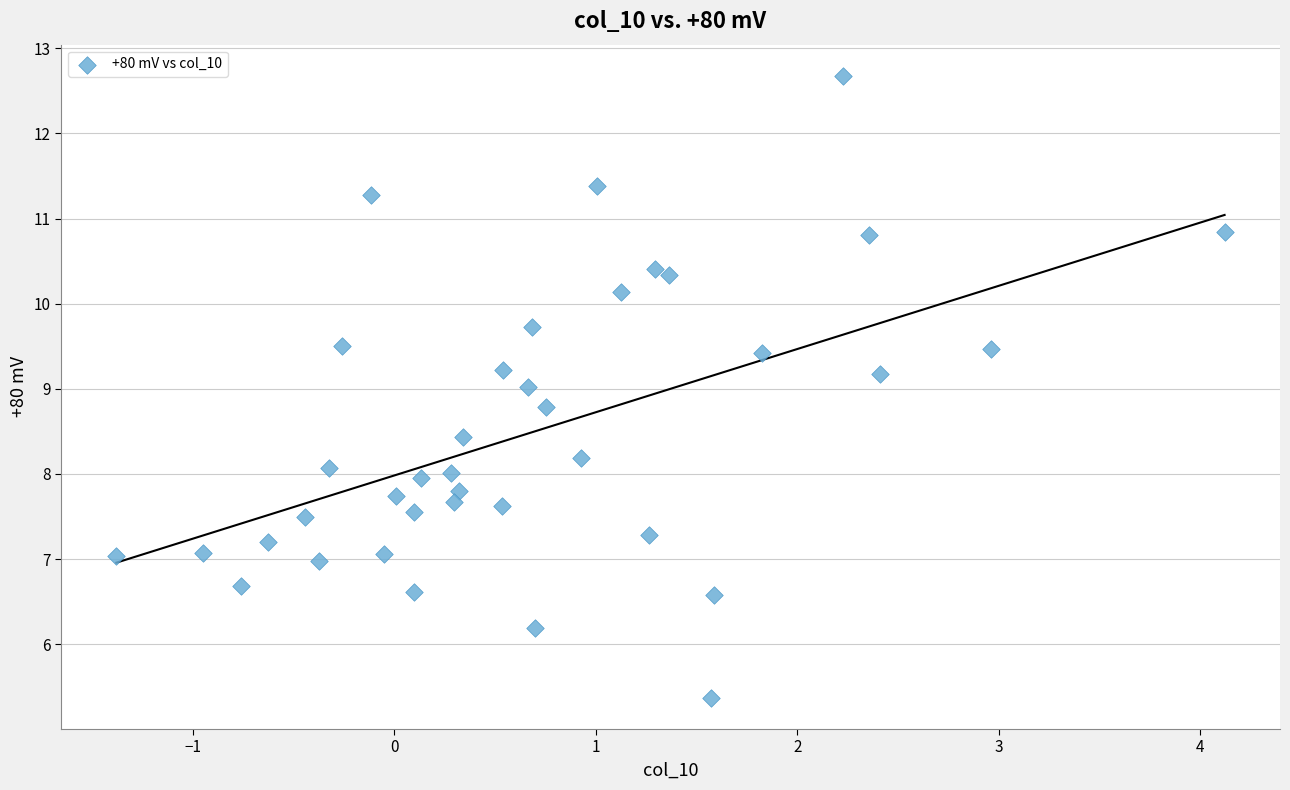

What is the range of X values (max minus min)?

5.5